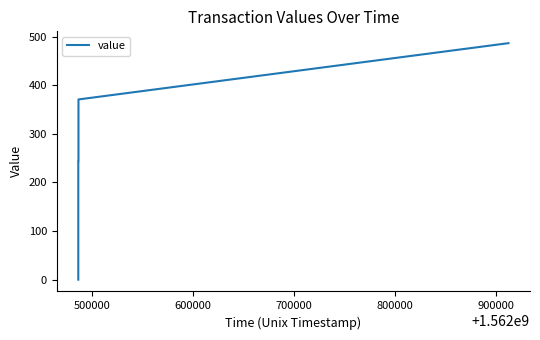

Count the number of data series in this chart.

1